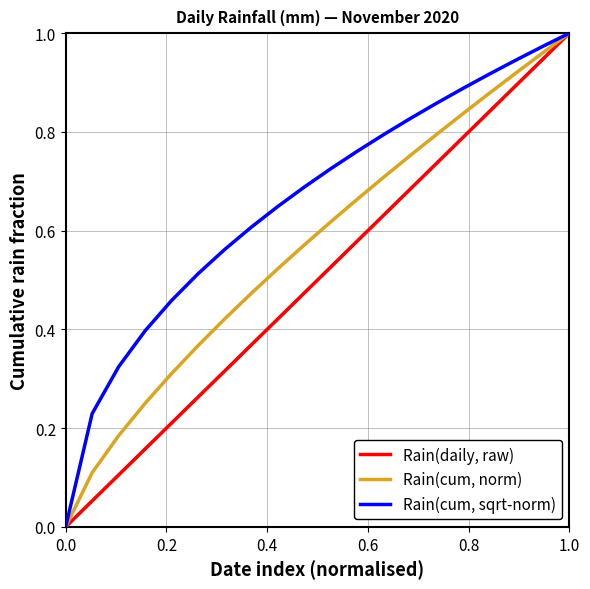

Rank the series by their average value, from lowest to highest.

Rain(daily, raw), Rain(cum, norm), Rain(cum, sqrt-norm)